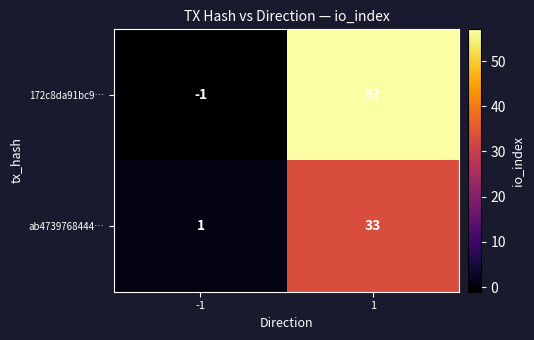

Reading right to left, list all the values displayed in this chart.

172c8da91bc9…: 57	-1
ab4739768444…: 33	1